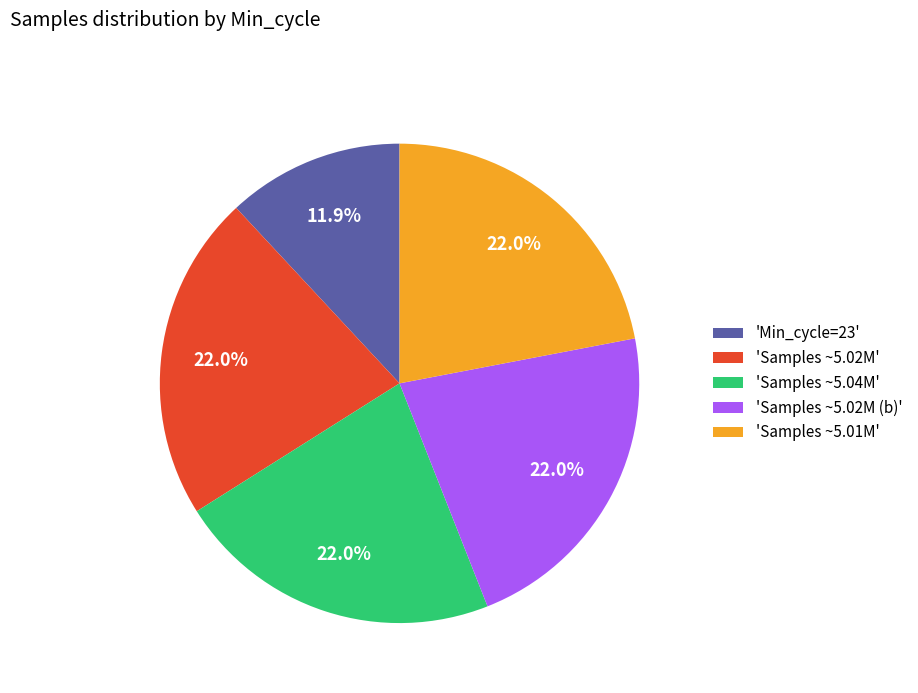

What is the smallest slice in the pie chart?

'Min_cycle=23'